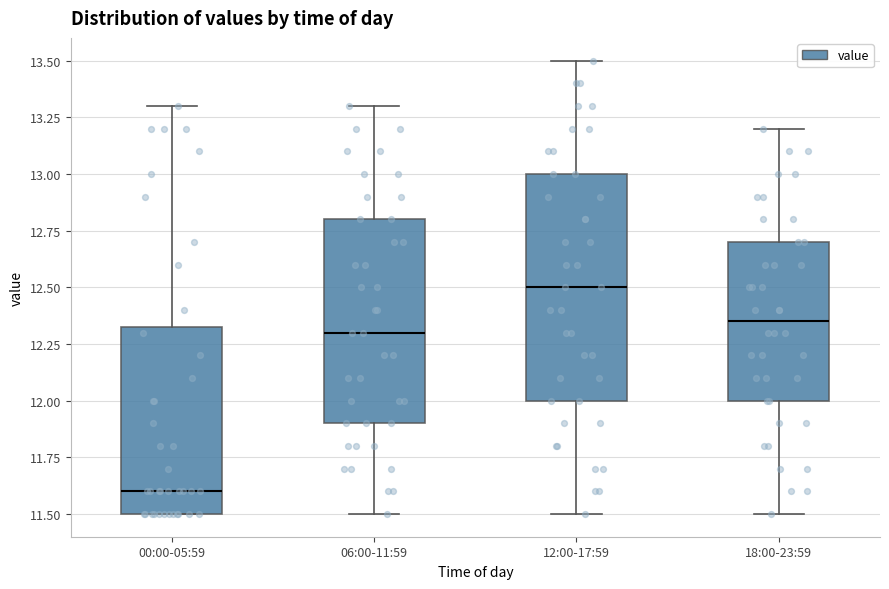

Where is the upper edge of the box for 06:00-11:59 on the y-axis? The values are not printed on the chart, so give them approximately, as read against the axis.

12.80